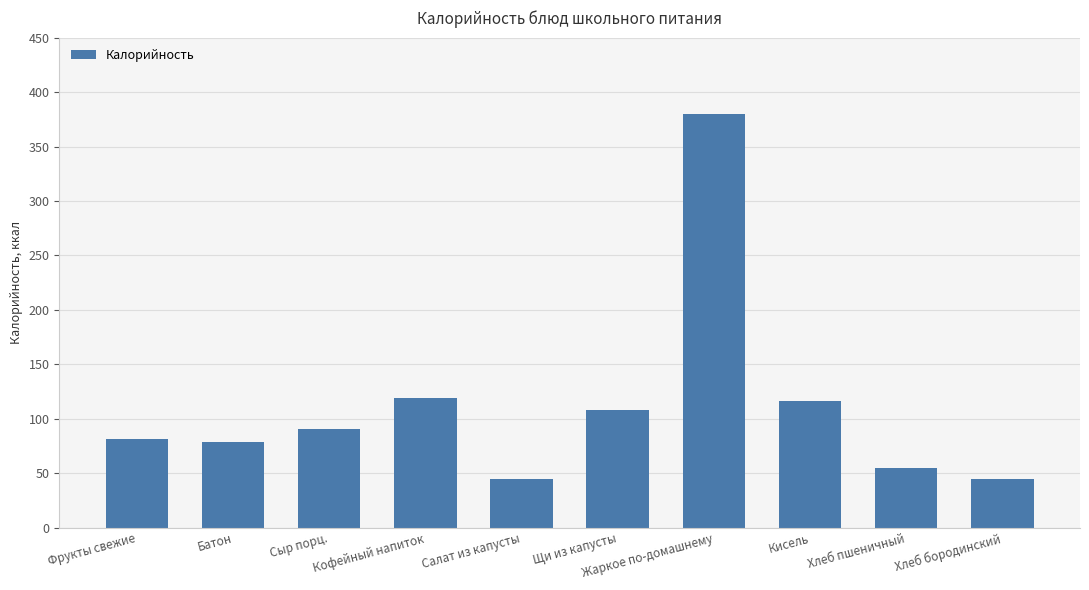

Between Сыр порц. and Хлеб пшеничный, which is larger?

Сыр порц.